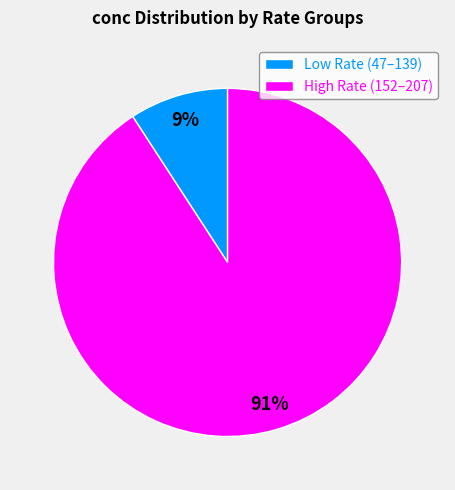

Between High Rate (152–207) and Low Rate (47–139), which is larger?

High Rate (152–207)